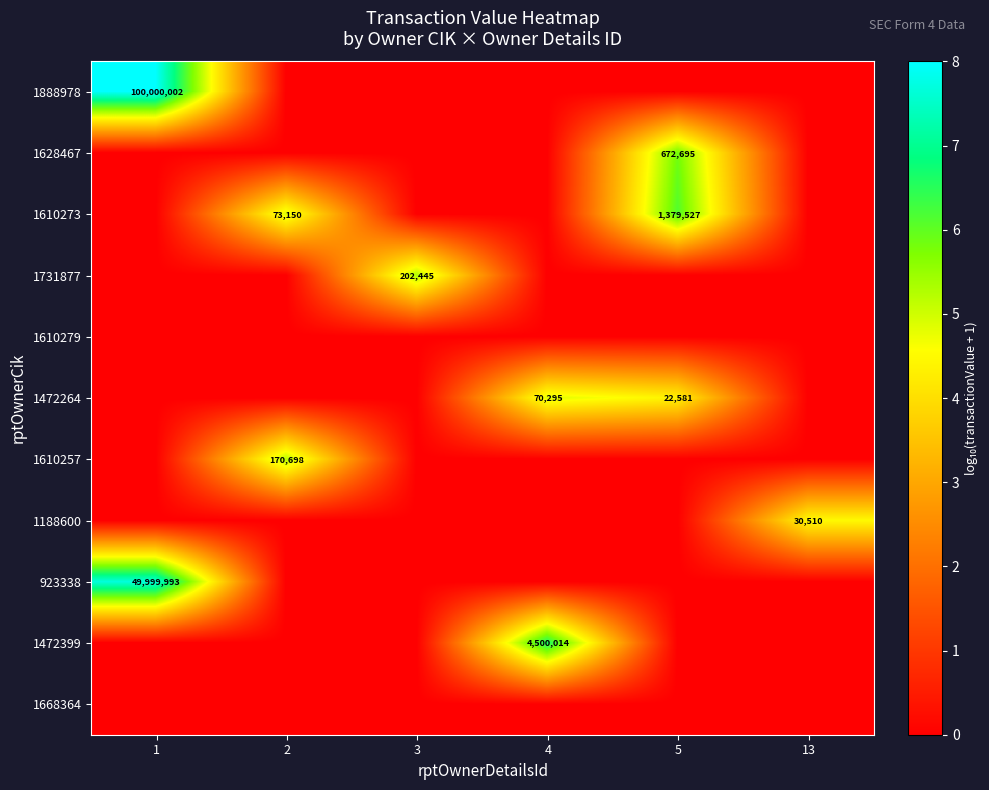

The value of 1731877 at 3 is 8.4. True or false?

False